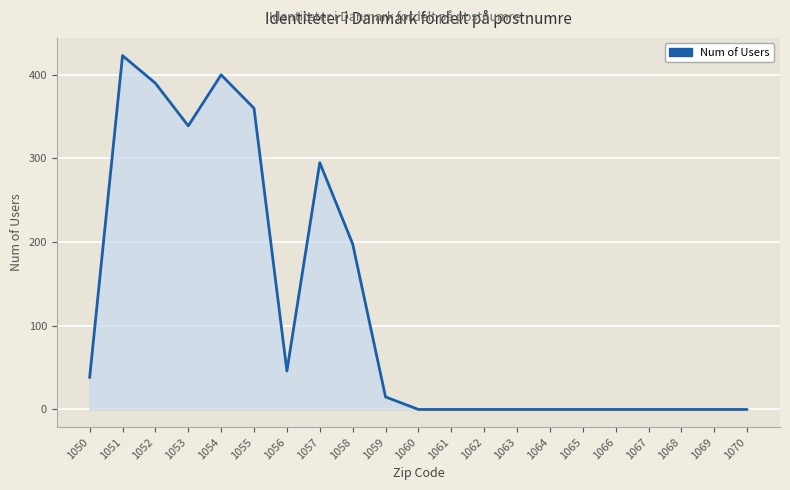

Does the chart display data point markers on the line(s)?

No